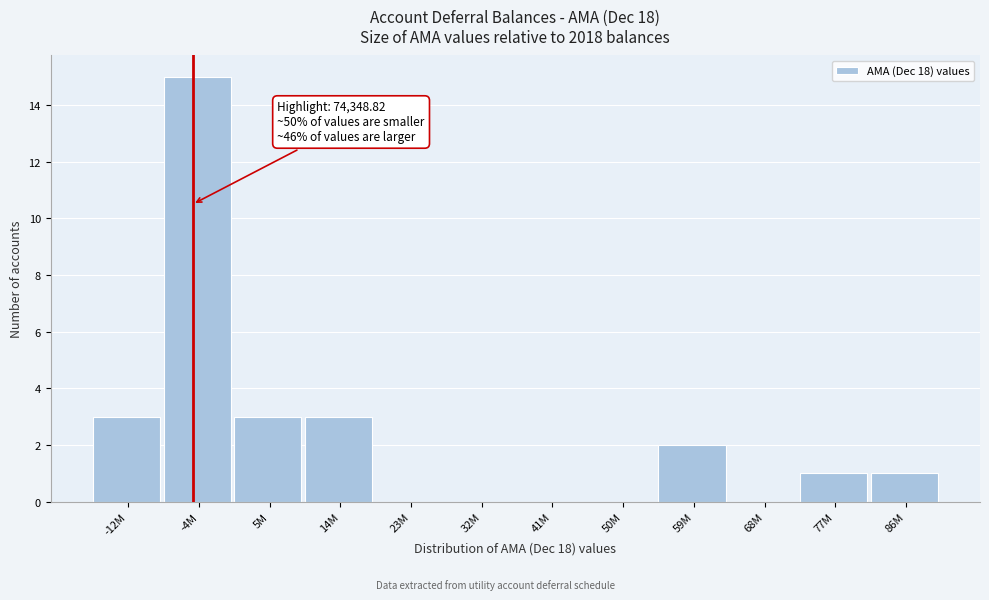

Reading right to left, what are all the values shown in this chart?

86M=1	77M=1	68M=0	59M=2	50M=0	41M=0	32M=0	23M=0	14M=3	5M=3	-4M=15	-12M=3